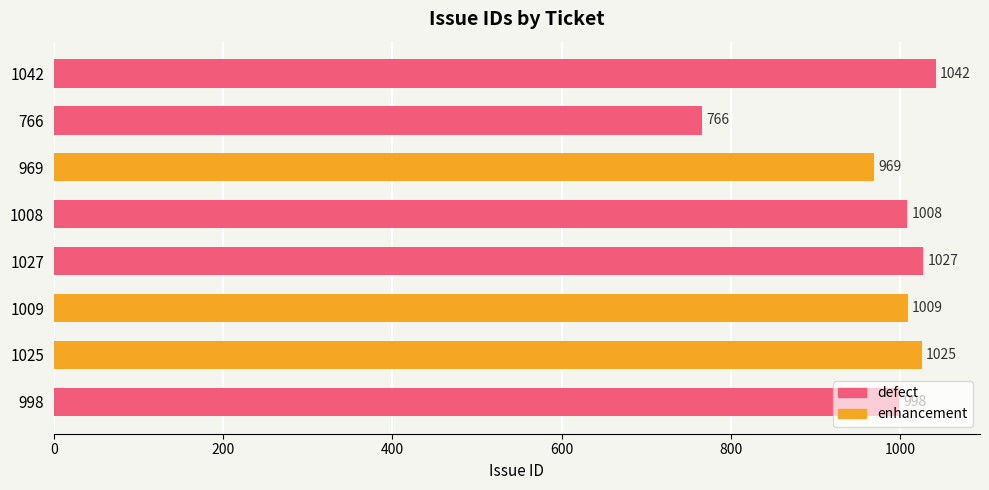

Rank the categories by value from highest to lowest.

1042, 1027, 1025, 1009, 1008, 998, 969, 766